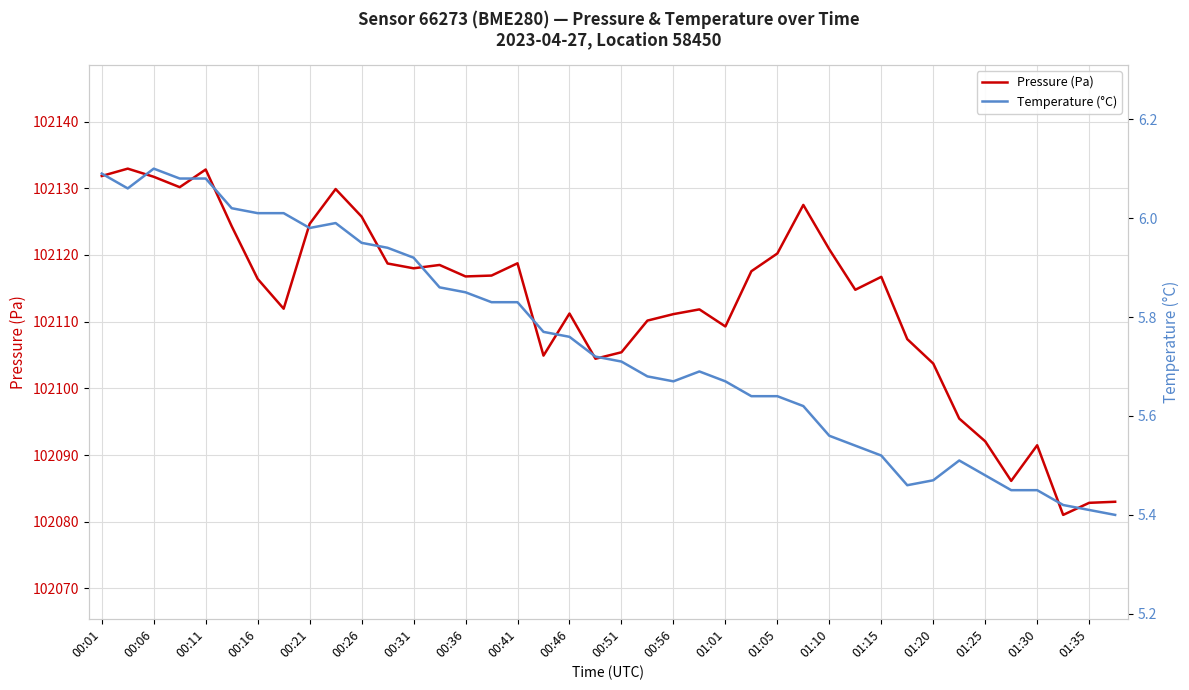

True or false: Pressure (Pa) and Temperature (°C) intersect in this chart.

False